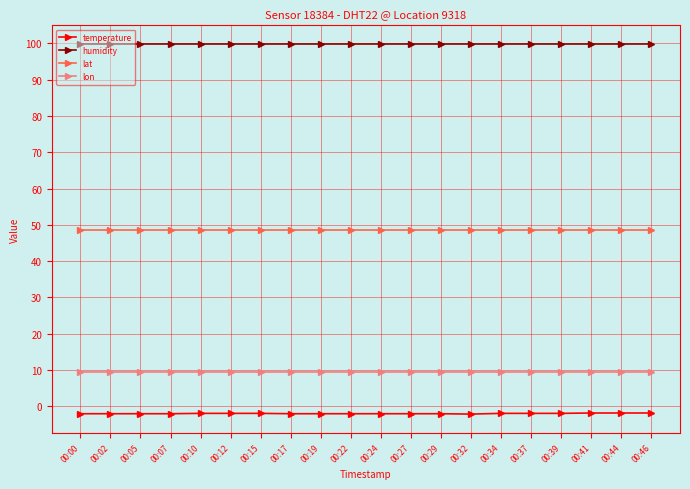

True or false: lat and humidity intersect in this chart.

False